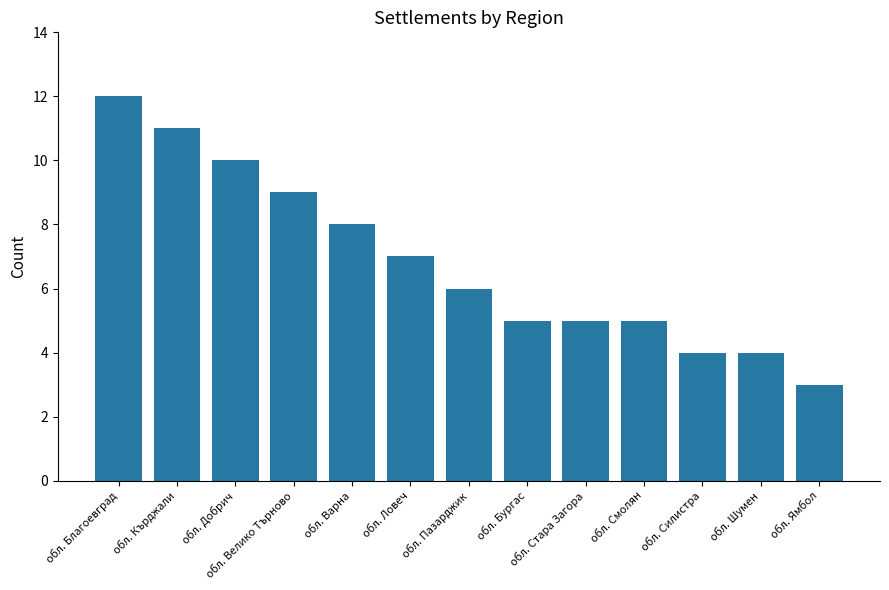

What is the approximate value at обл. Варна?

8